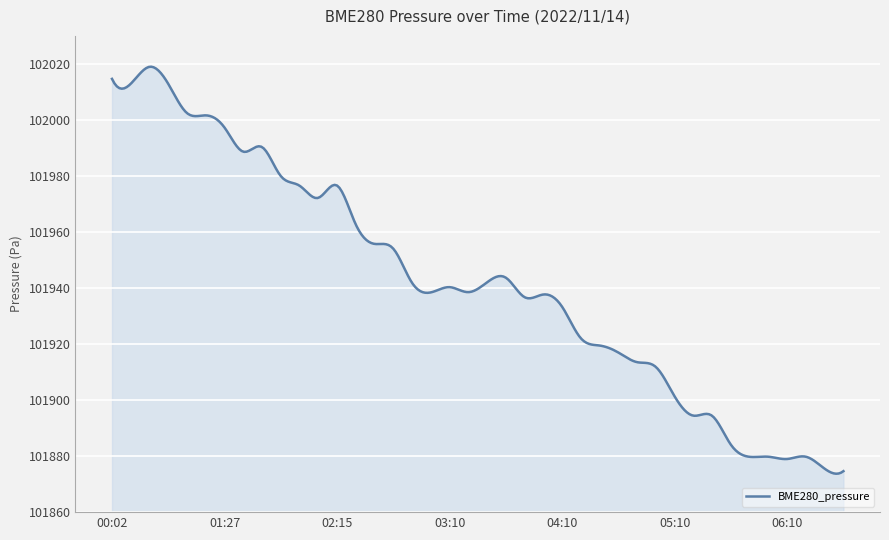

Count the number of categories in the chart.

300